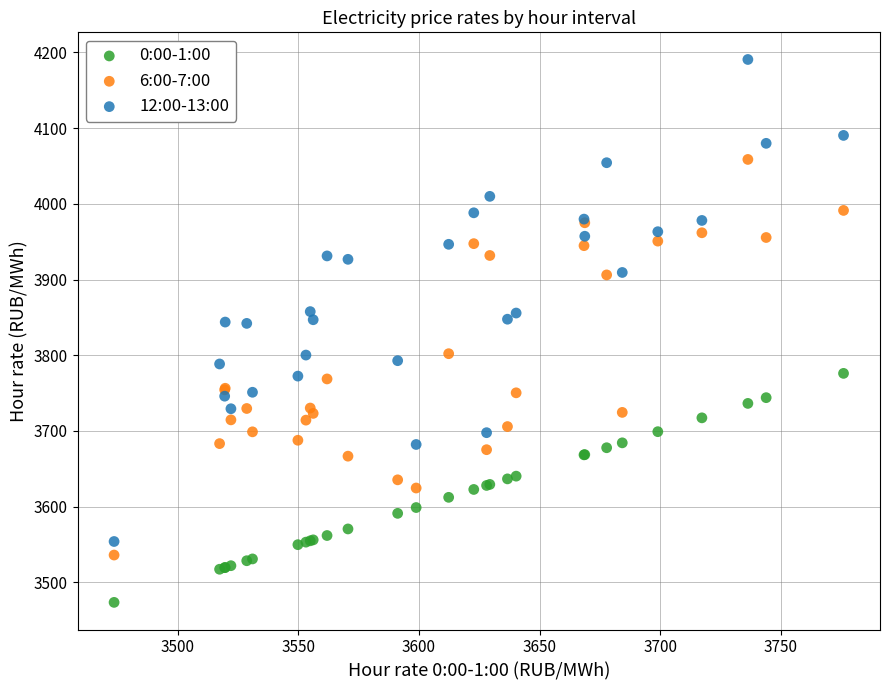

What are all the series names shown in the legend?

0:00-1:00, 6:00-7:00, 12:00-13:00